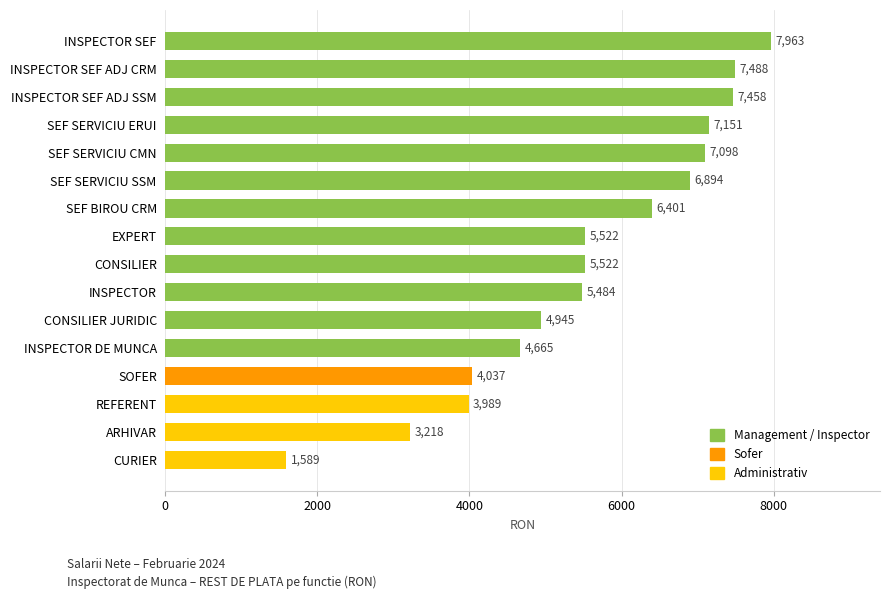

What is the smallest value displayed?

1589